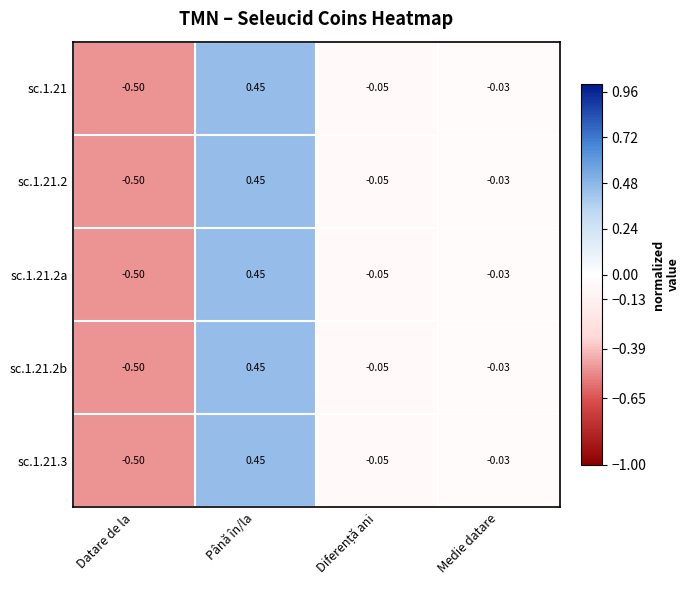

Which category has the lowest value in the sc.1.21.2b series?

Datare de la